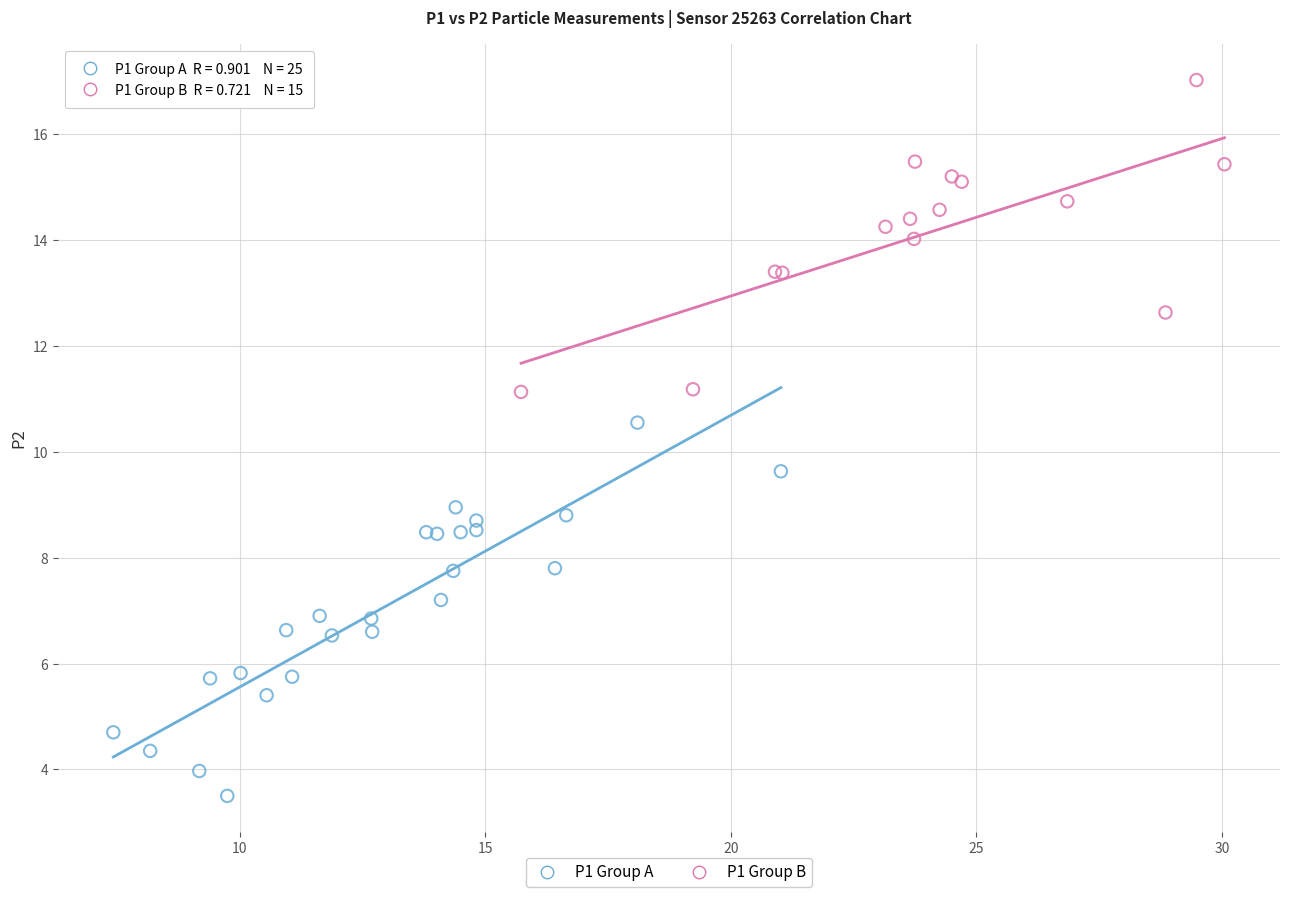

Which series has the largest Y range (max minus min)?

P1 Group A